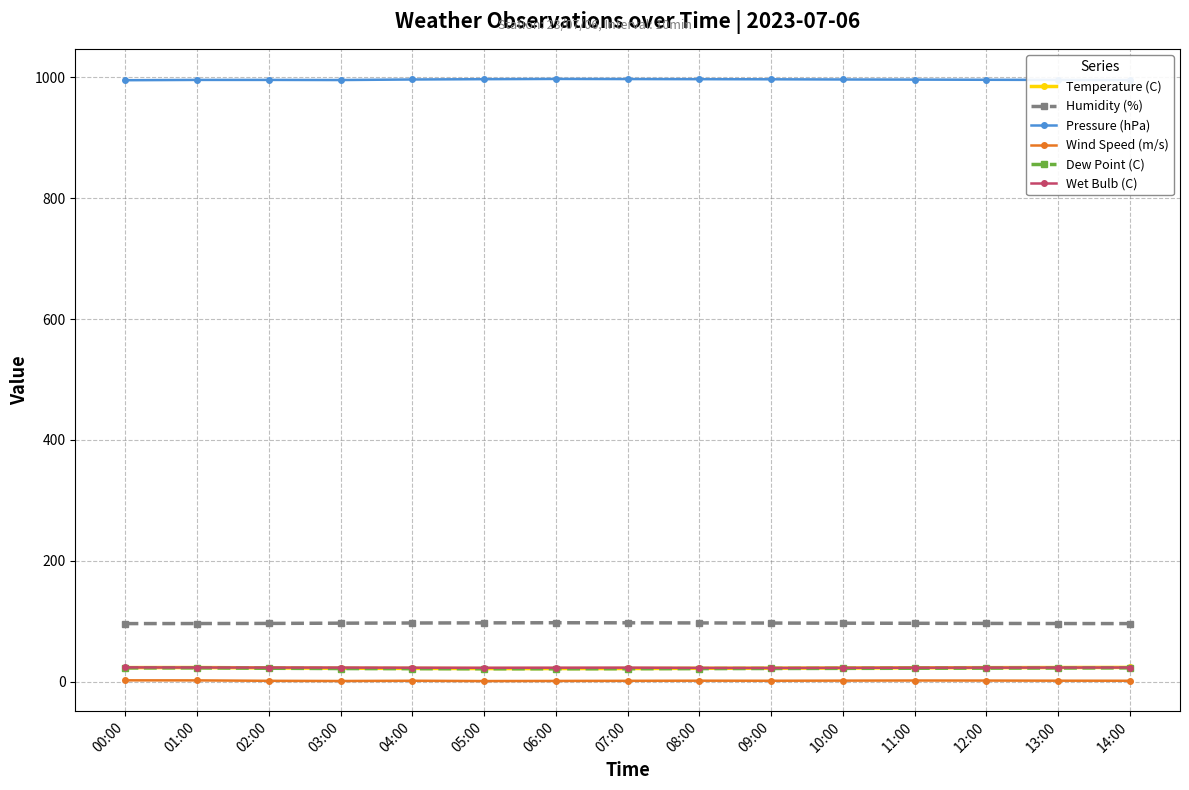

What are all the series names shown in the legend?

Temperature (C), Humidity (%), Pressure (hPa), Wind Speed (m/s), Dew Point (C), Wet Bulb (C)